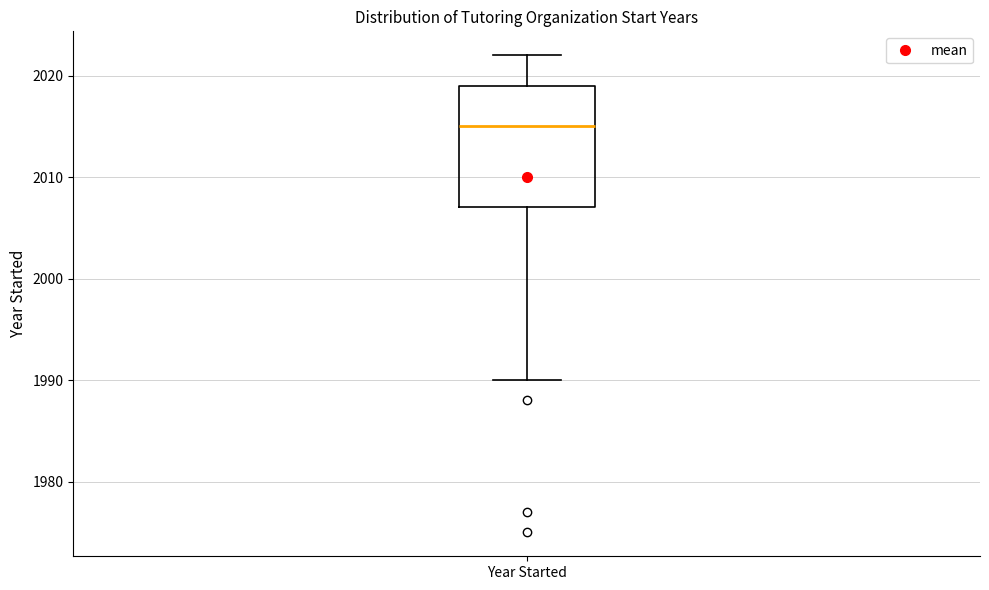

Read this box plot against the y-axis: the position of the median line, the range covered by the box, and the ends of both whiskers. The values are not printed on the chart, so give them approximately, as read against the axis.

median 2015, box 2007 to 2019, whiskers 1990 to 2022